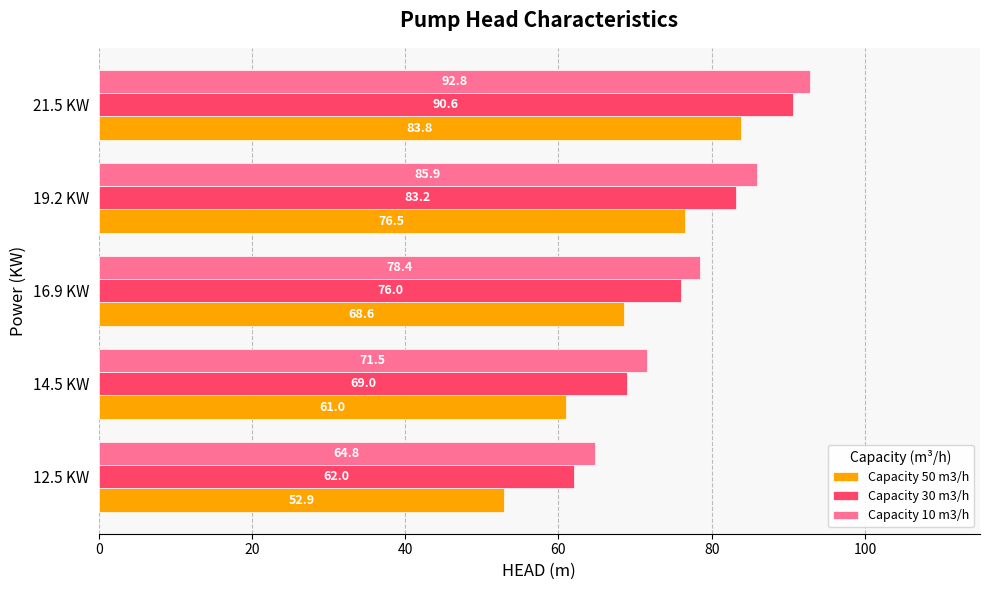

Rank the categories by Capacity 50 m3/h value from lowest to highest.

12.5 KW, 14.5 KW, 16.9 KW, 19.2 KW, 21.5 KW